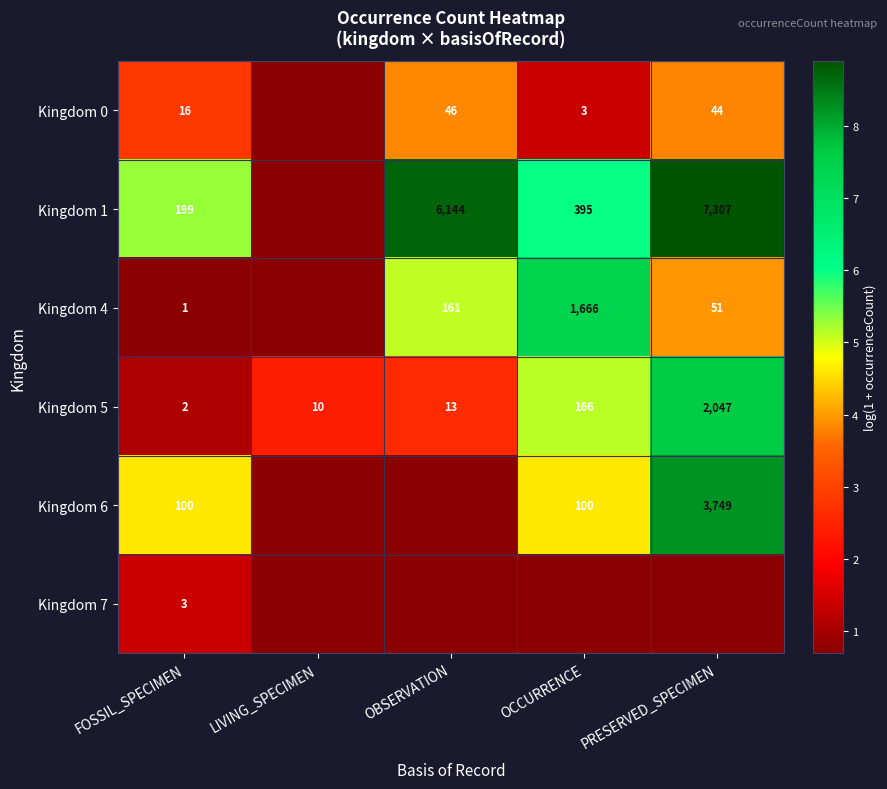

Is the value of Kingdom 0 at FOSSIL_SPECIMEN greater than the value of Kingdom 5 at FOSSIL_SPECIMEN?

Yes